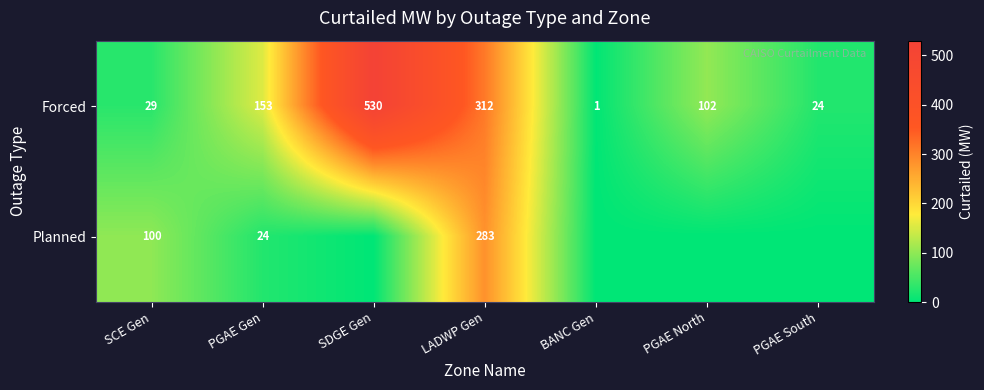

What is the maximum value shown in the chart?

529.8